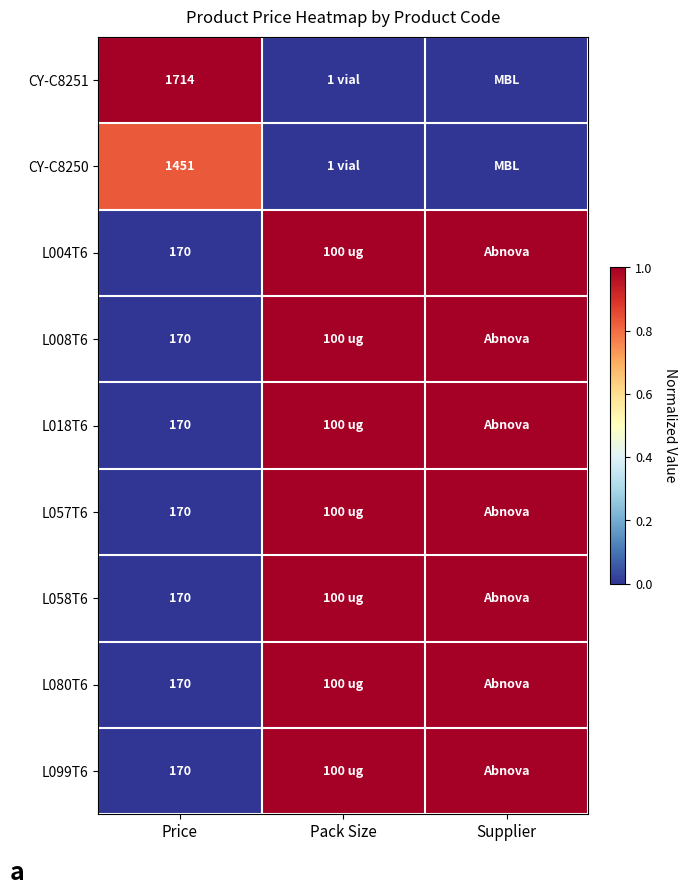

What is the spread (max minus min) of values at Price?

1544